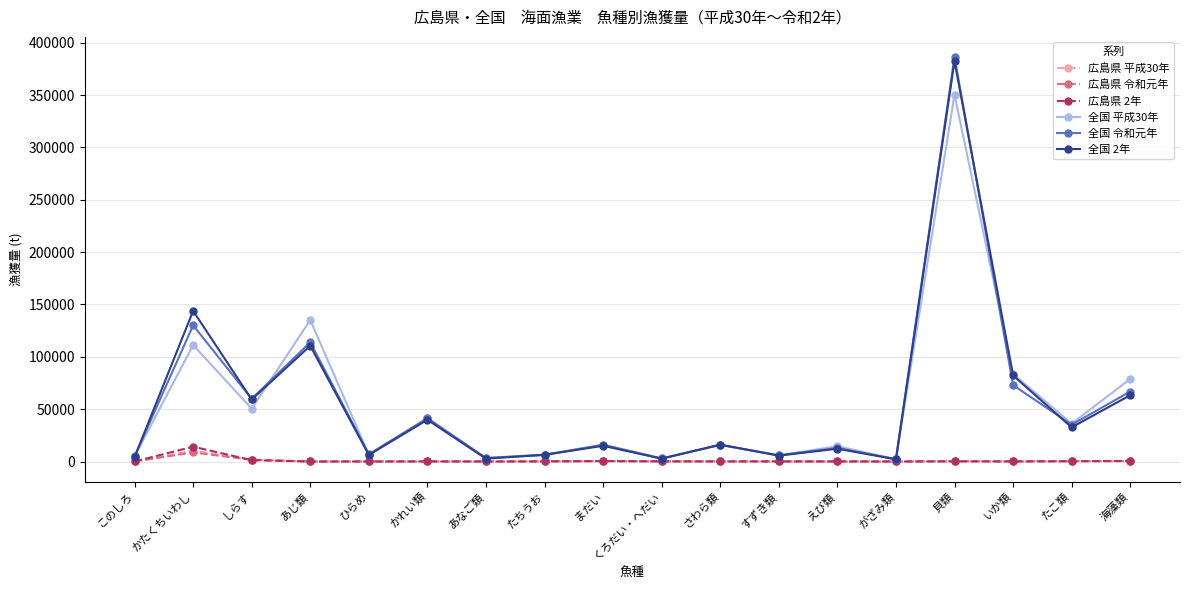

The value of 全国 2年 at いか類 is 82180. True or false?

True